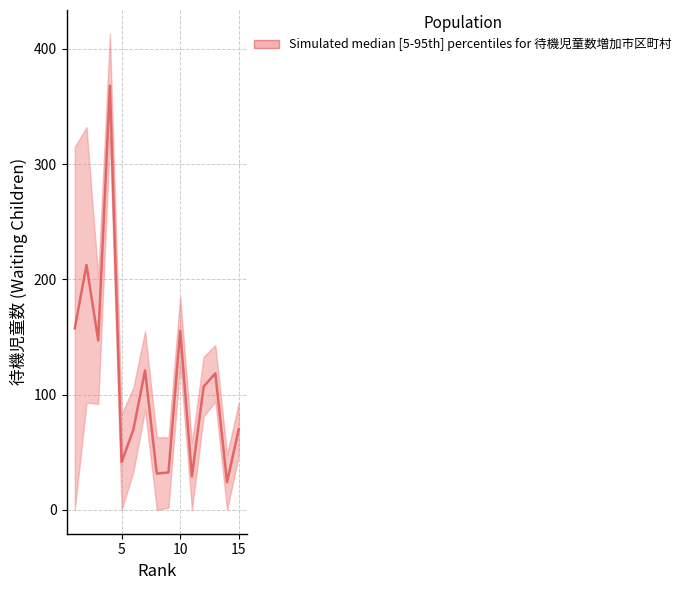

How many interior local peaks (higher than both neighbors) does the data have?

5